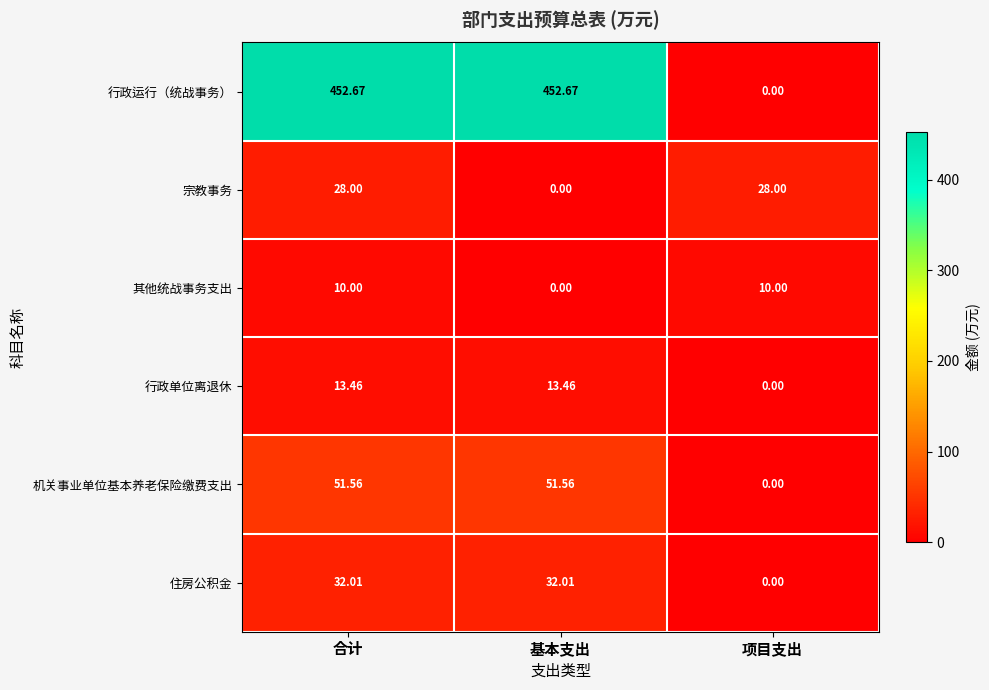

Rank the series by their maximum value, from highest to lowest.

行政运行（统战事务）, 机关事业单位基本养老保险缴费支出, 住房公积金, 宗教事务, 行政单位离退休, 其他统战事务支出